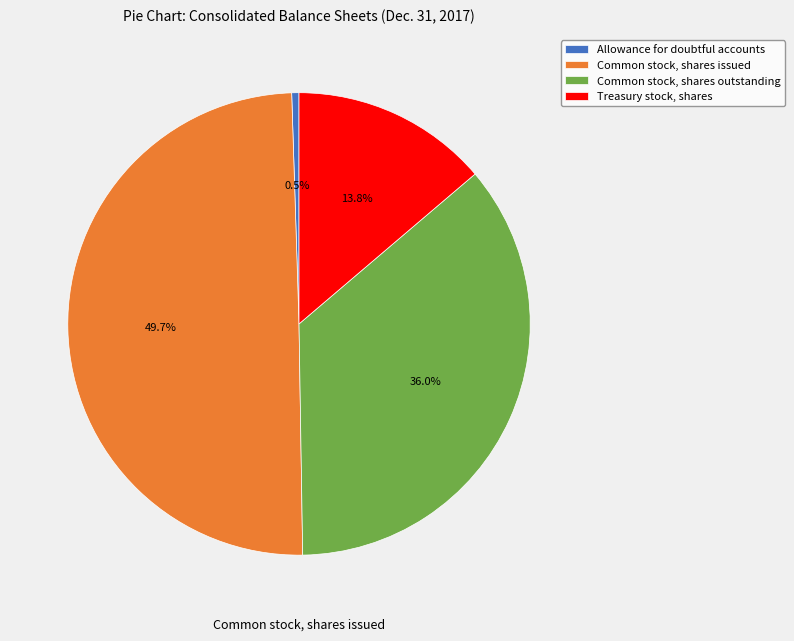

True or false: Treasury stock, shares accounts for 5% of the total.

False